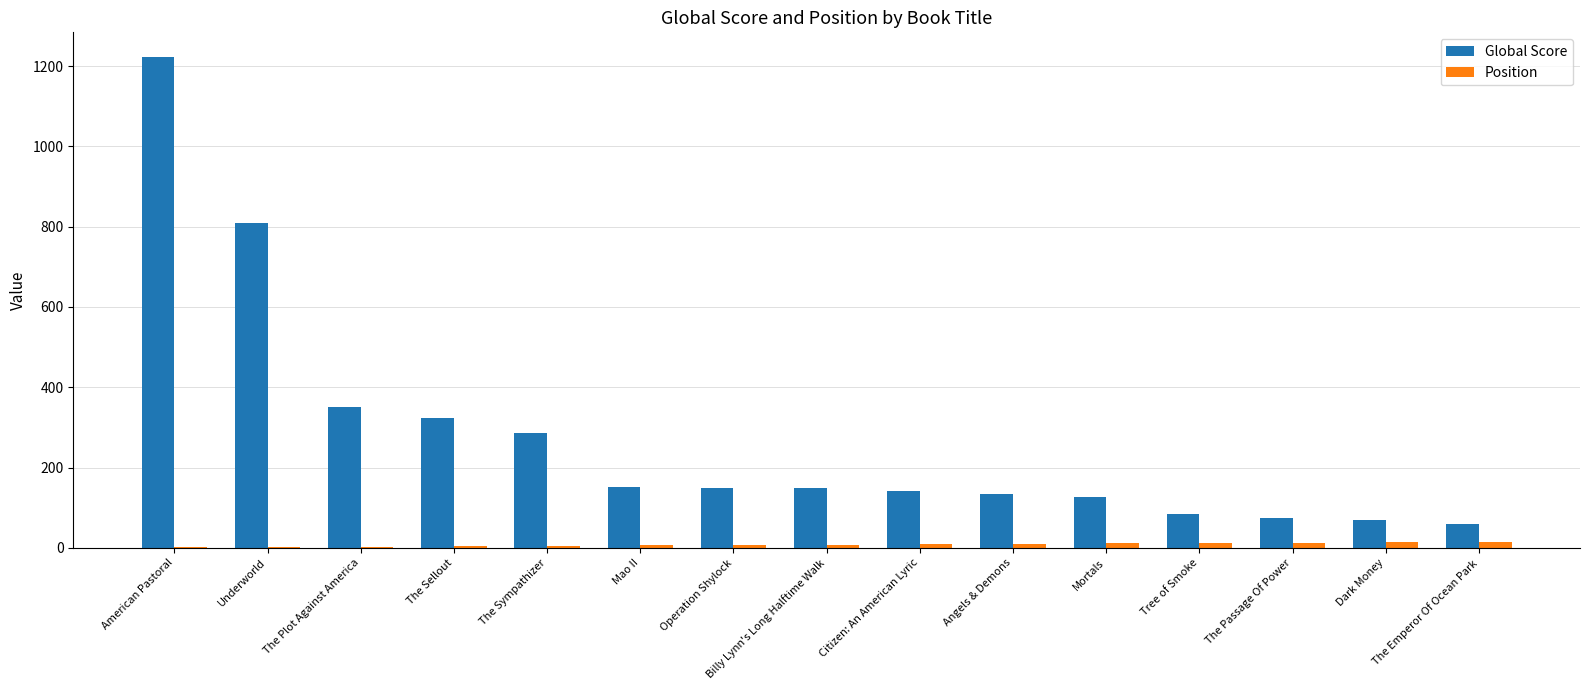

What is the sum of all Global Score values?

4135